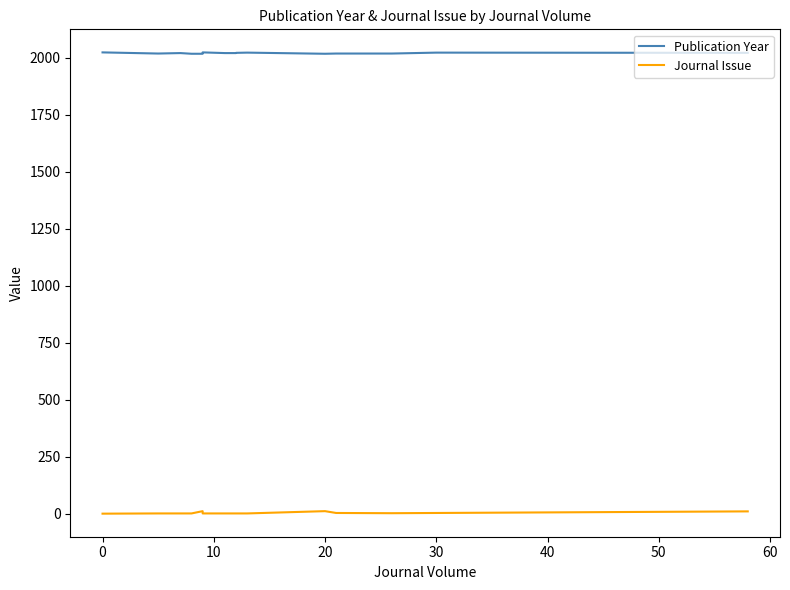

Which series has the largest total across all categories?

Publication Year